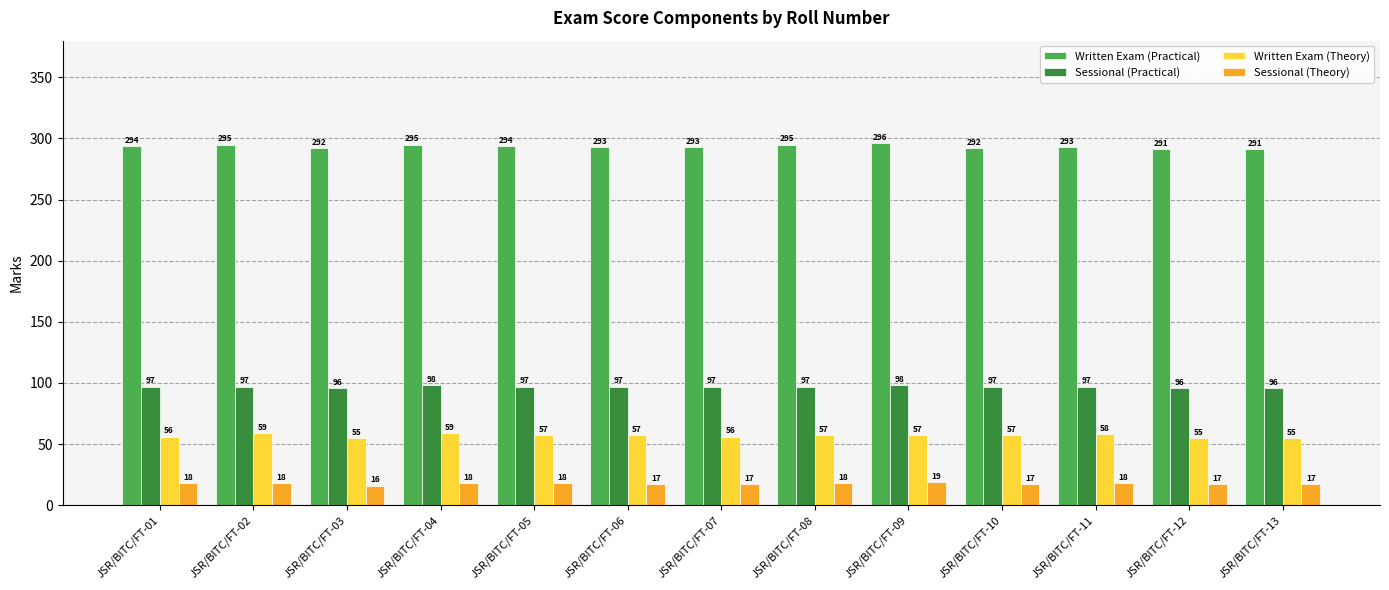

What is the value of the Sessional (Practical) bar at the 9th from the left?

98